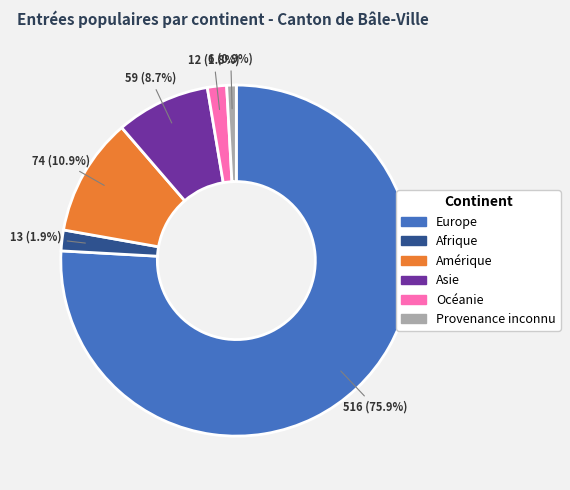

How many slices are in this pie chart?

6